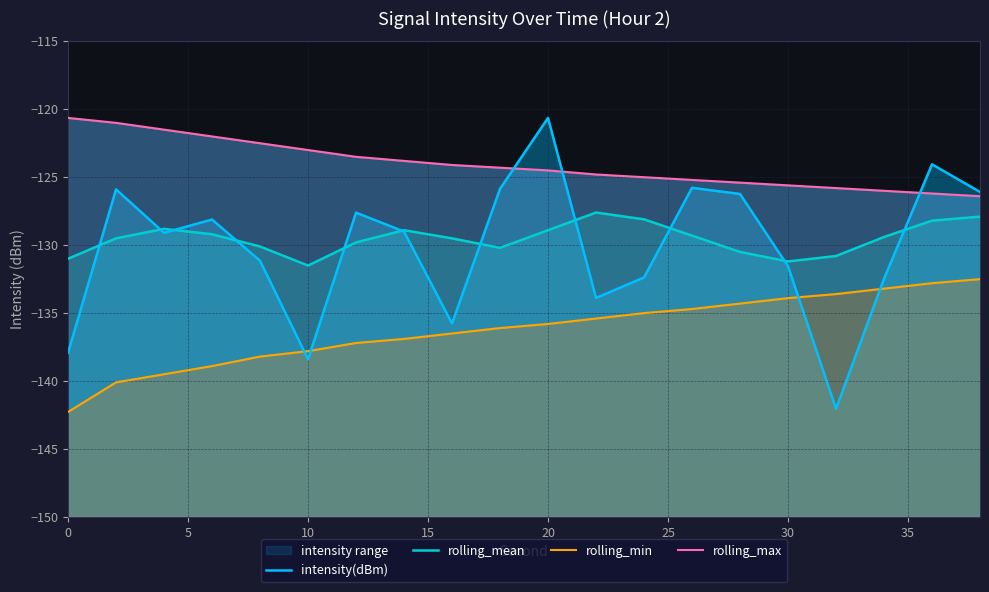

What is the greatest value displayed?

-120.6